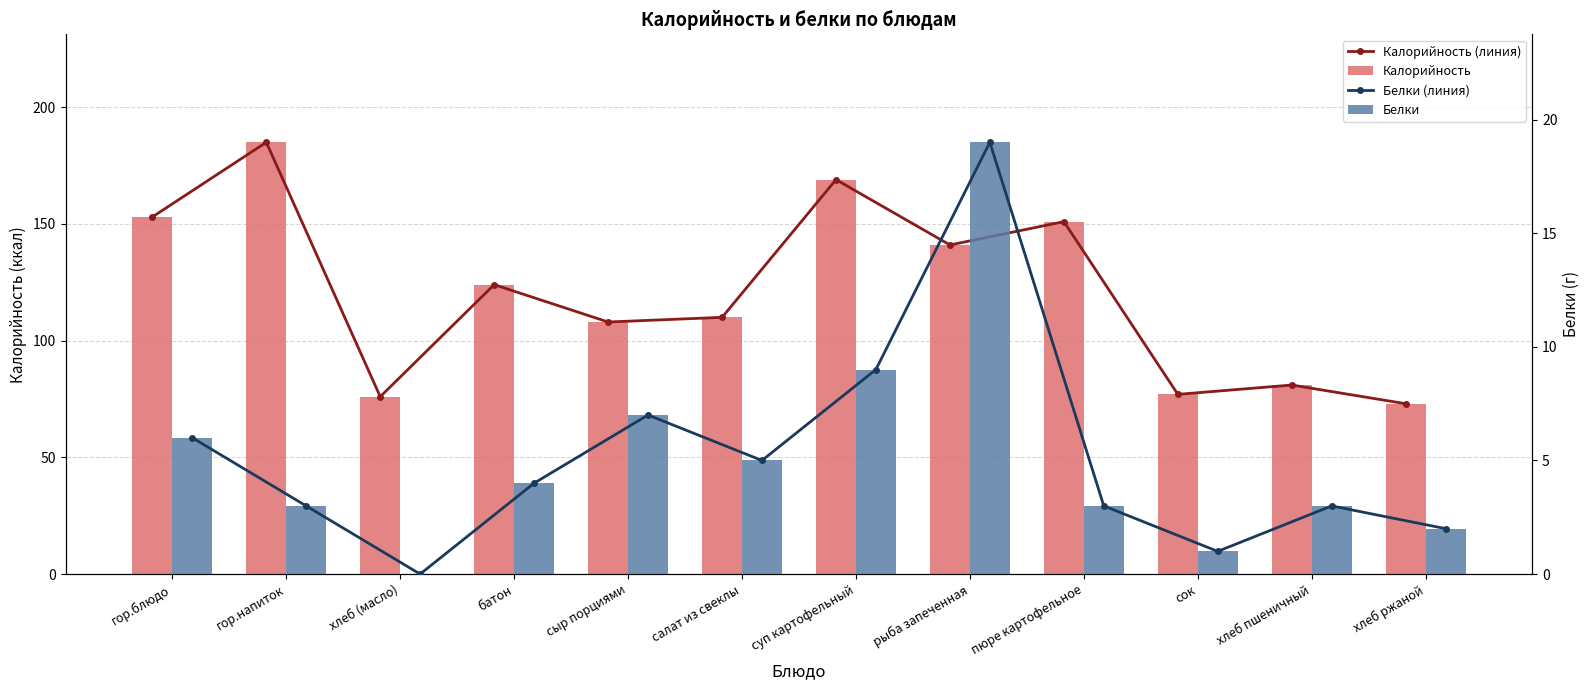

What are all the series names shown in the legend?

Калорийность (линия), Калорийность, Белки (линия), Белки